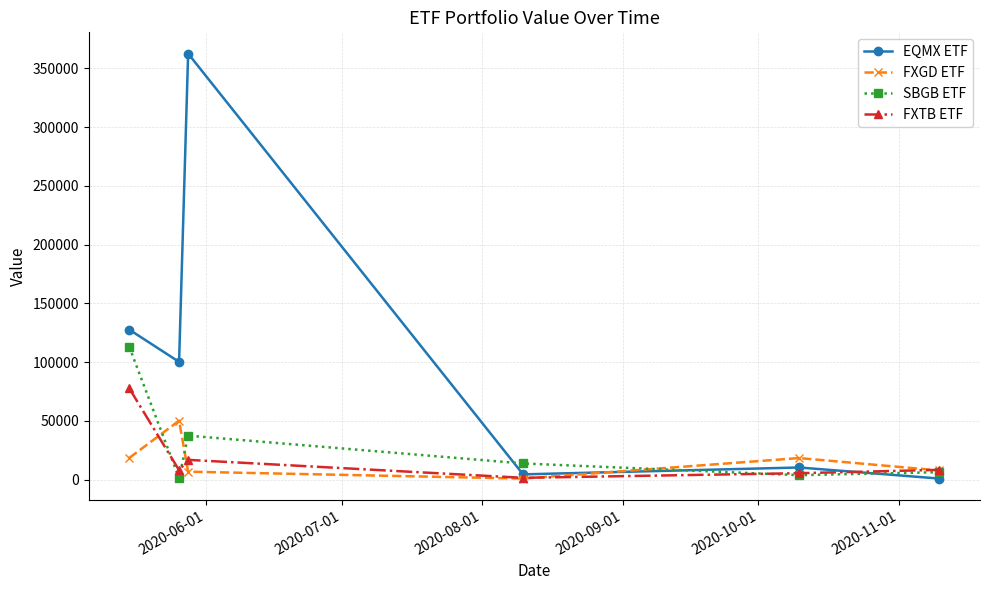

At how many categories does at least one series exceed 82432?

3